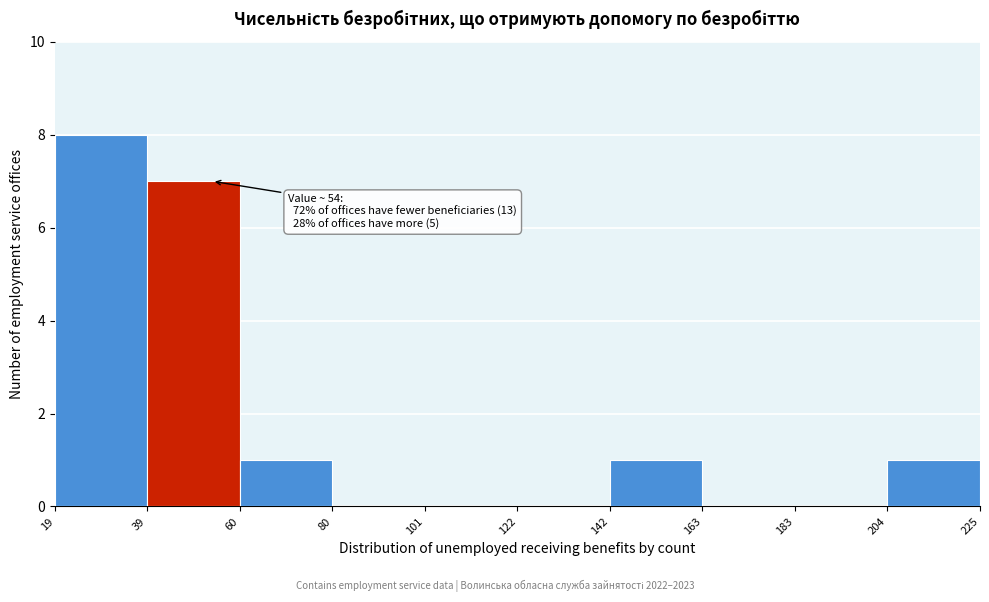

Over which range of the x-axis is the bar tallest?

19 to 39